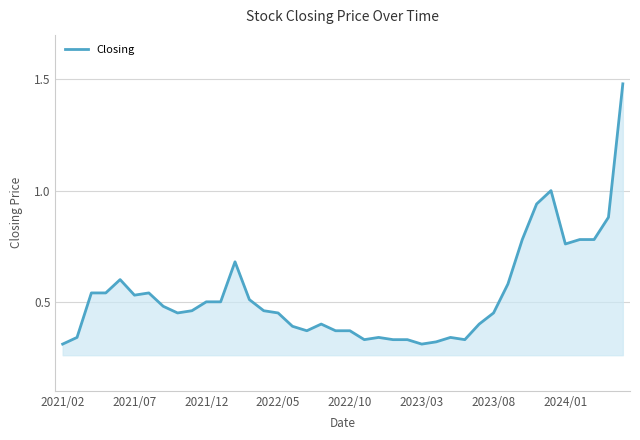

How many lines are shown in the chart?

1